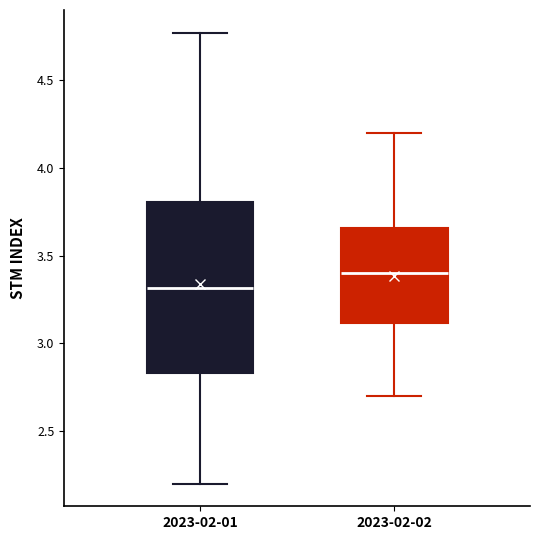

Reading left to right, read every box against the y-axis: the position of its median line, the range the box covers, and the ends of its whiskers. The values are not printed on the chart, so give them approximately, as read against the axis.

2023-02-01: median 3.30, box 2.85 to 3.80, whiskers 2.20 to 4.75
2023-02-02: median 3.40, box 3.10 to 3.65, whiskers 2.70 to 4.20